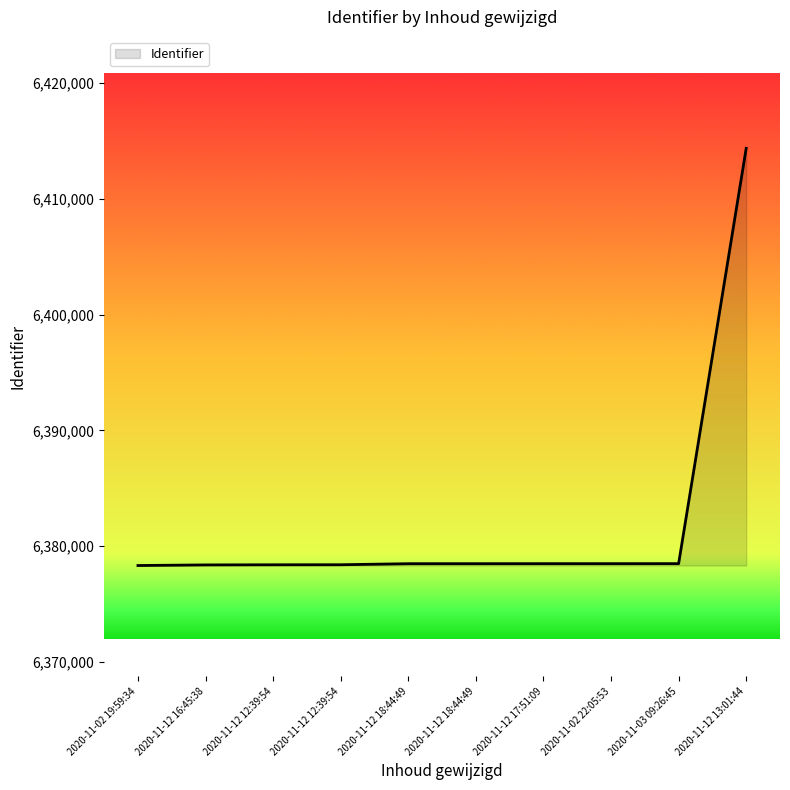

Does the chart have visible grid lines?

No